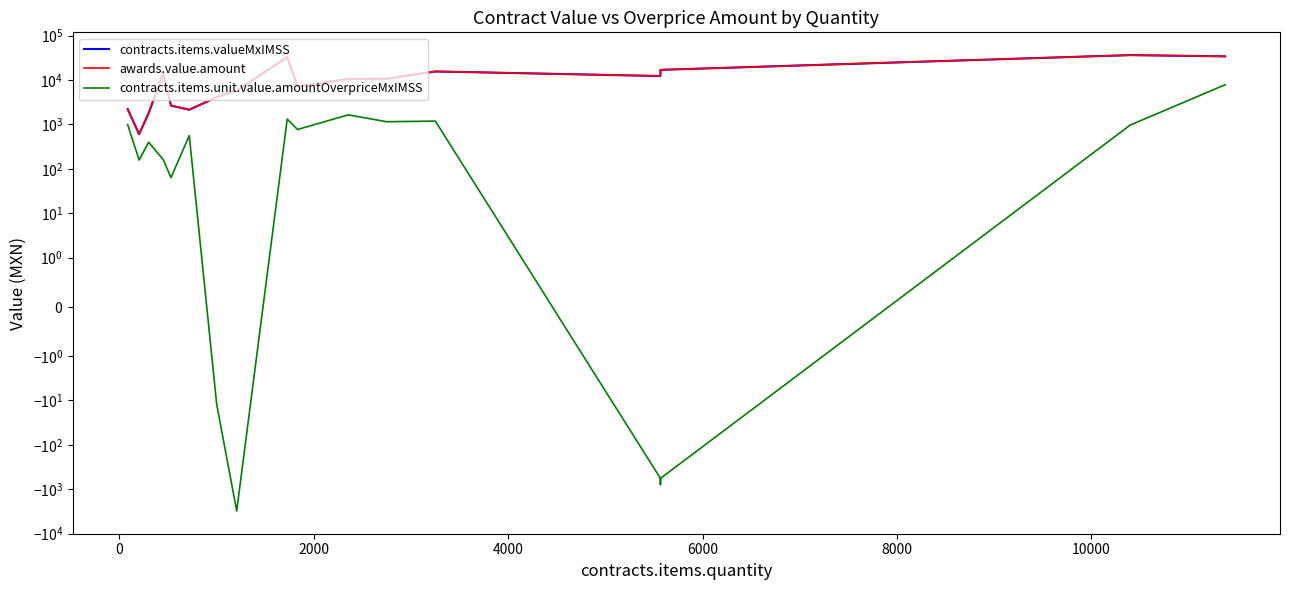

True or false: awards.value.amount and contracts.items.valueMxIMSS cross at least once.

False